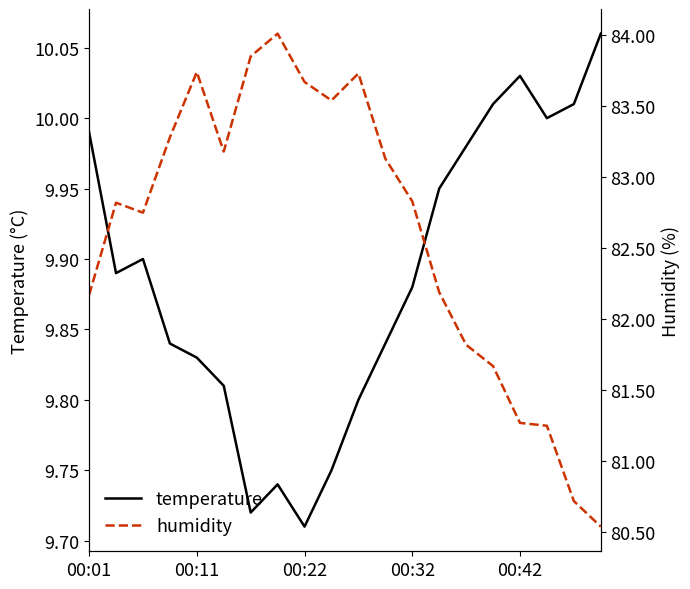

Which series has the largest total across all categories?

humidity